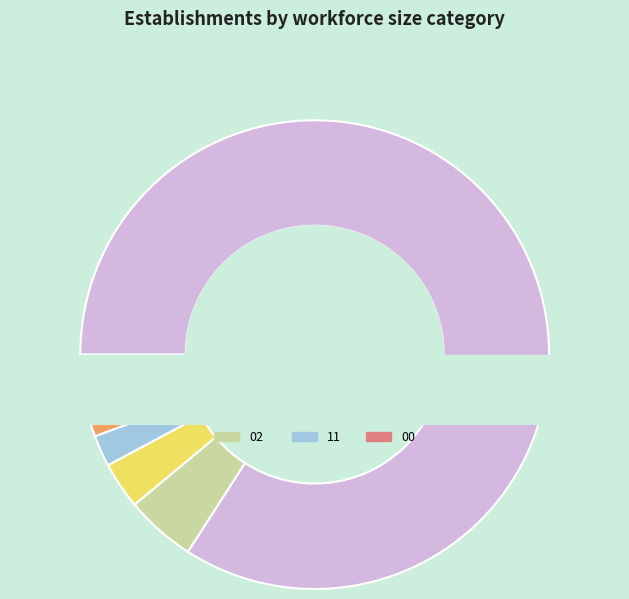

To the nearest percent, what is the combined percentage of 03 and 02?

8%